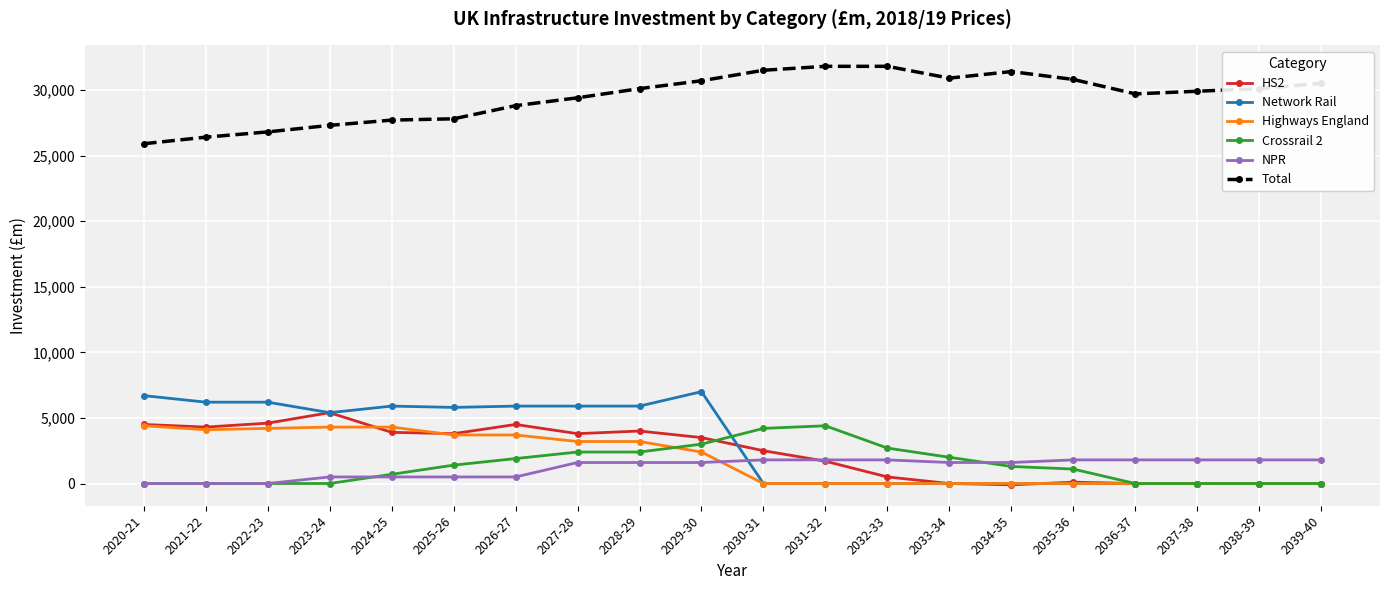

How many series are shown in this chart?

6